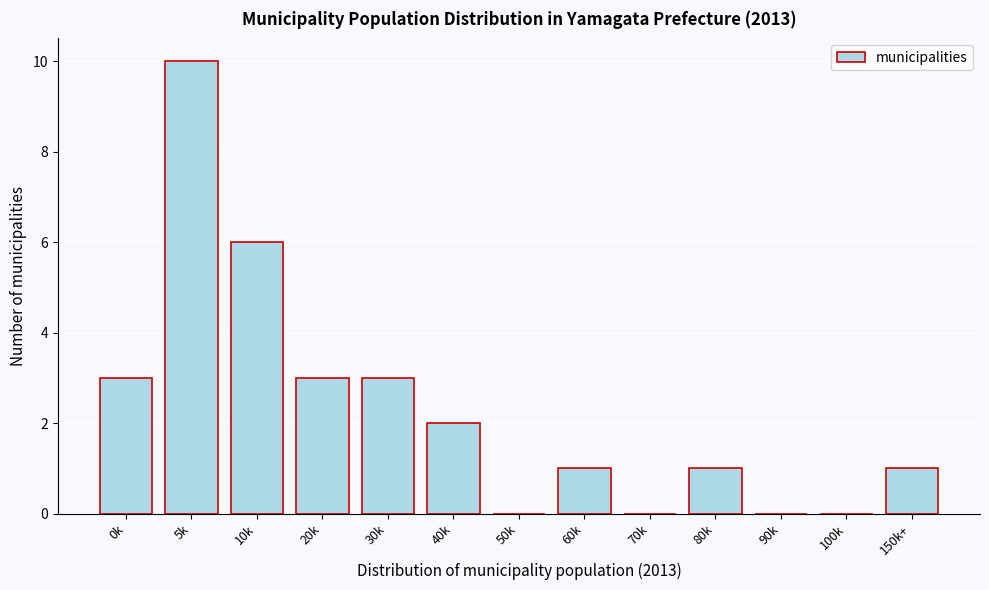

Reading left to right, list all the values displayed in this chart.

0k=3	5k=10	10k=6	20k=3	30k=3	40k=2	50k=0	60k=1	70k=0	80k=1	90k=0	100k=0	150k+=1